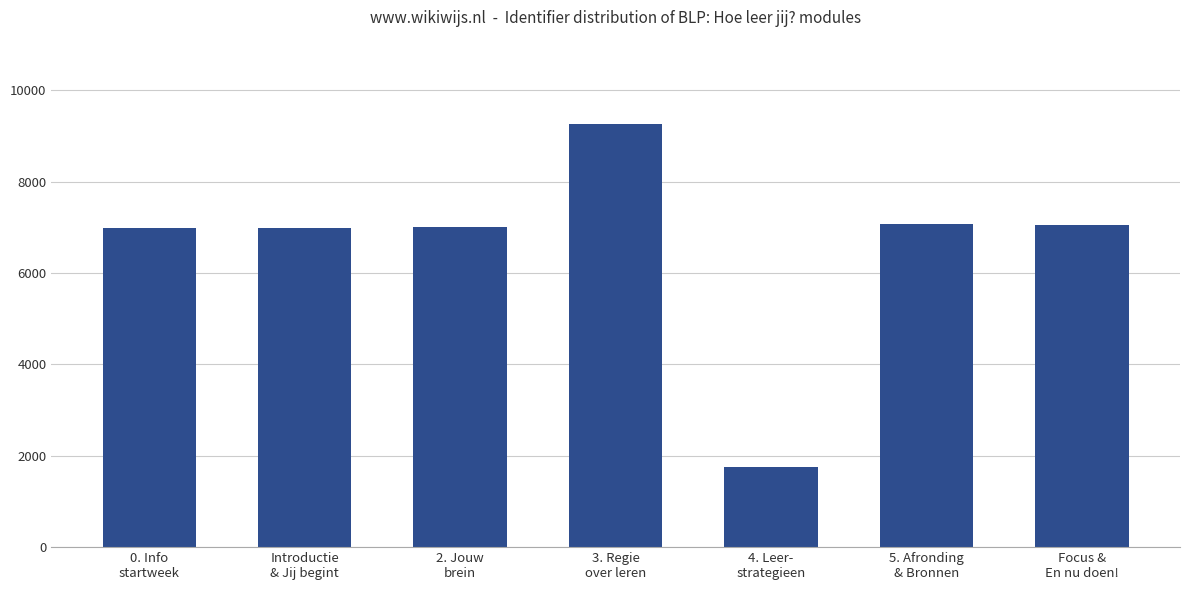

Which label corresponds to the largest value in the chart?

3. Regie
over leren